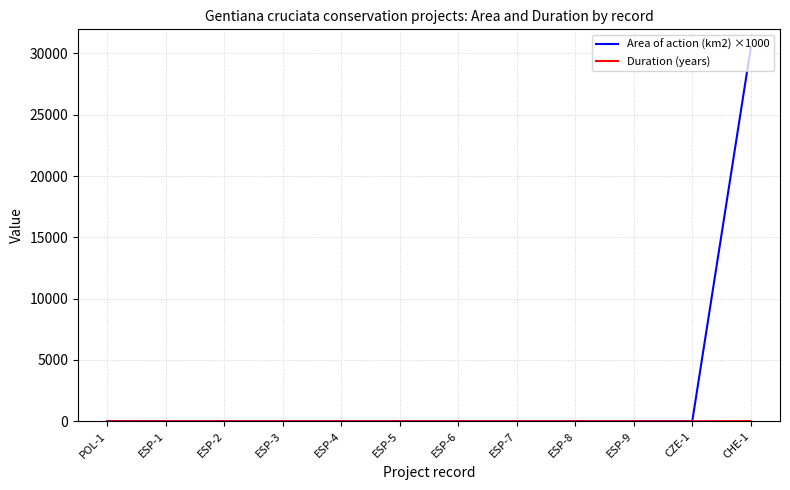

What is the maximum value for Area of action (km2) ×1000?

30444.0